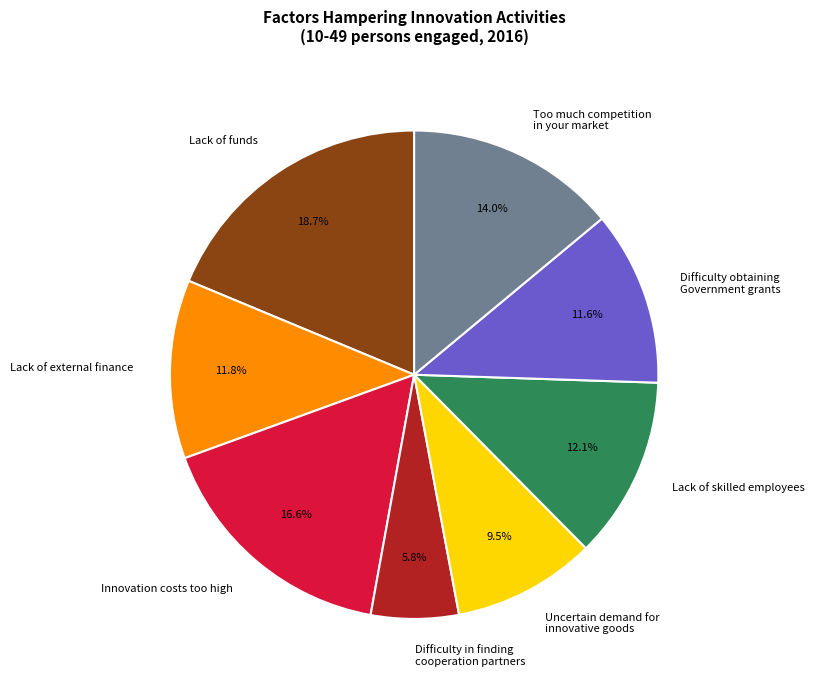

Which slice is the largest?

Lack of funds